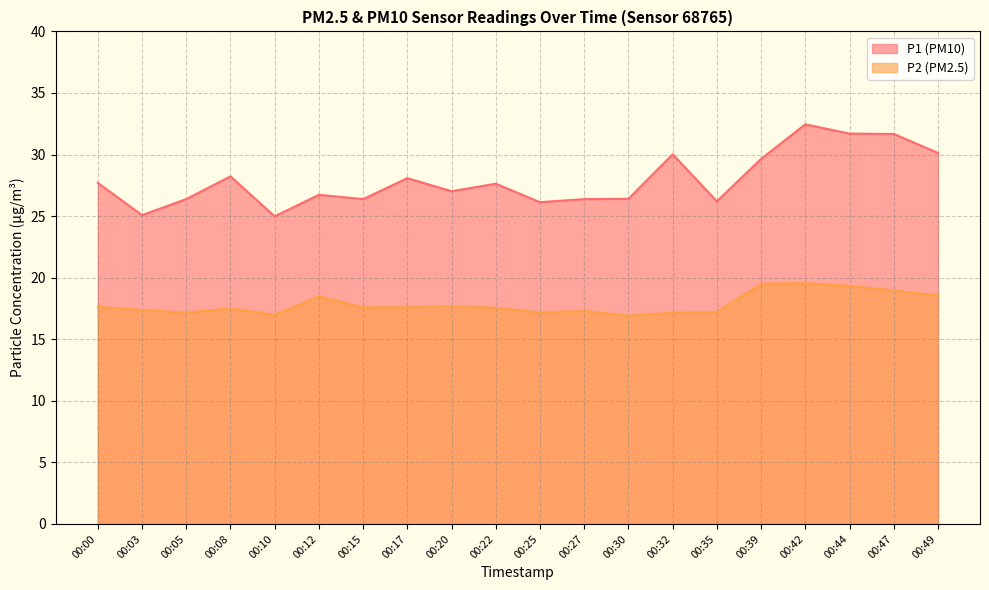

Which series has the largest total across all categories?

P1 (PM10)